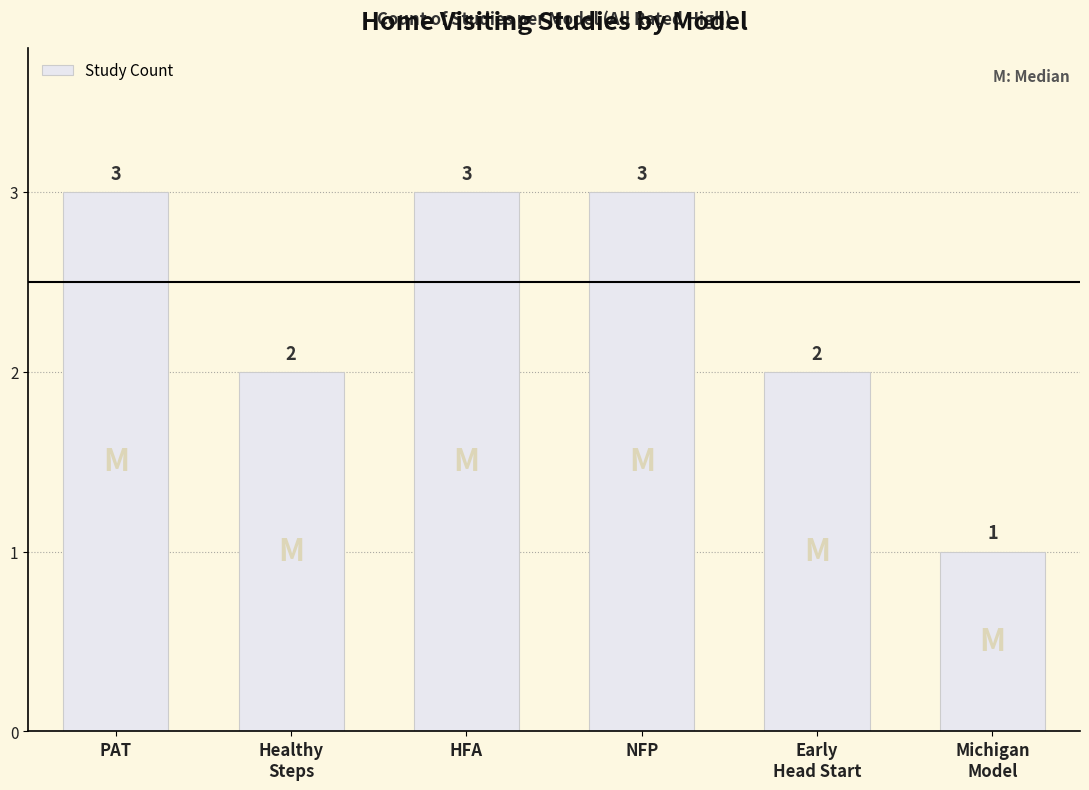

How many values are between 2 and 3?

5